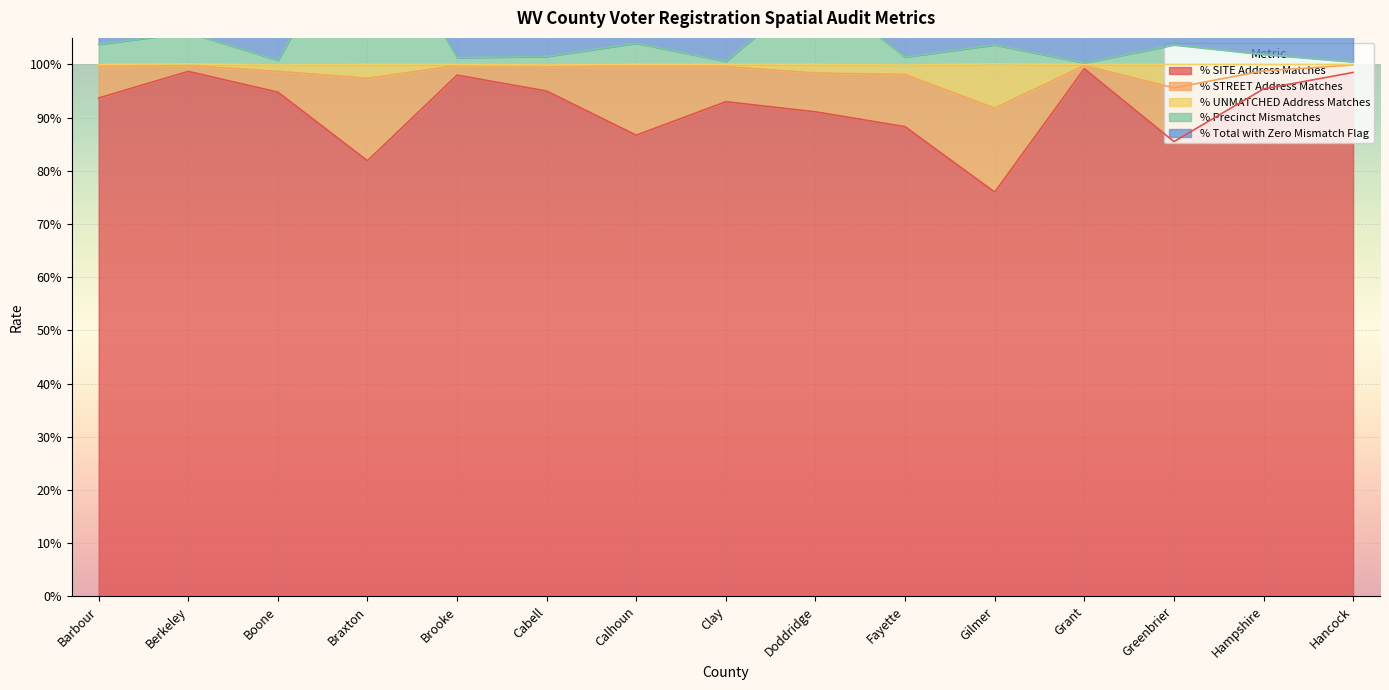

Which series has the widest spread of values?

% Precinct Mismatches